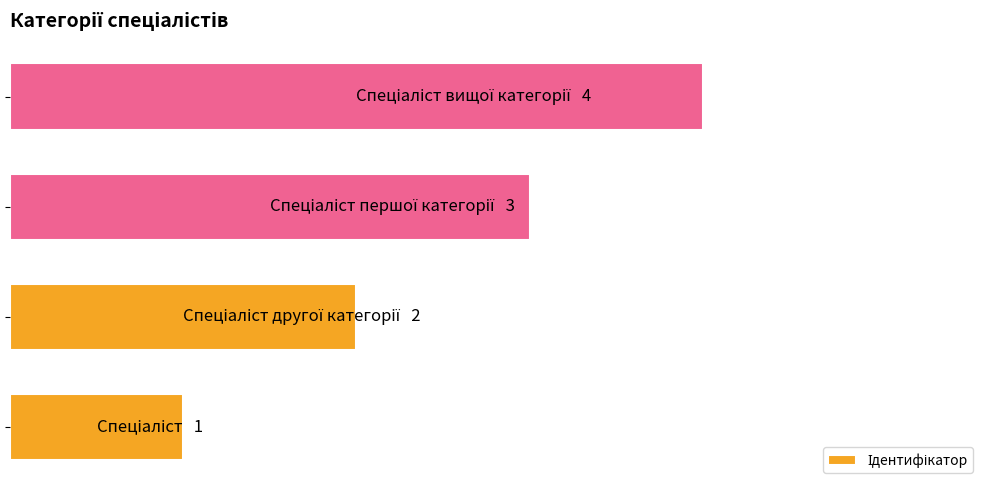

Are the bars horizontal?

Yes